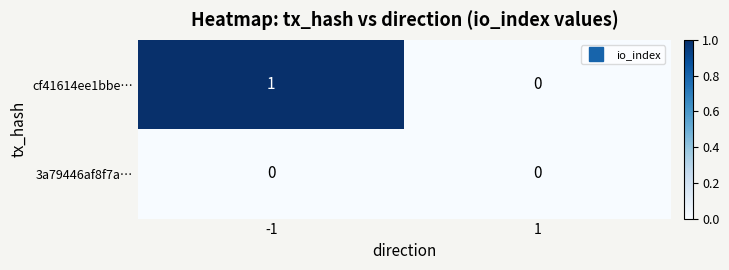

What is the maximum value shown in the chart?

1